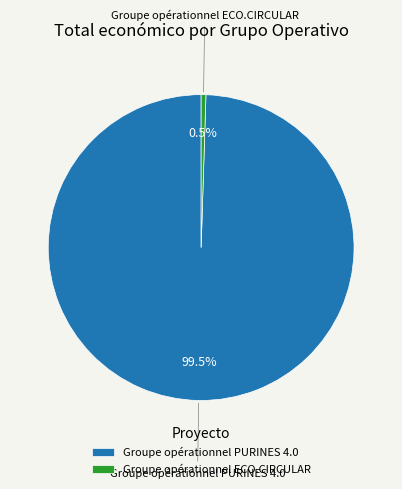

What is the total percentage of Groupe opérationnel ECO.CIRCULAR and Groupe opérationnel PURINES 4.0?

100.0%